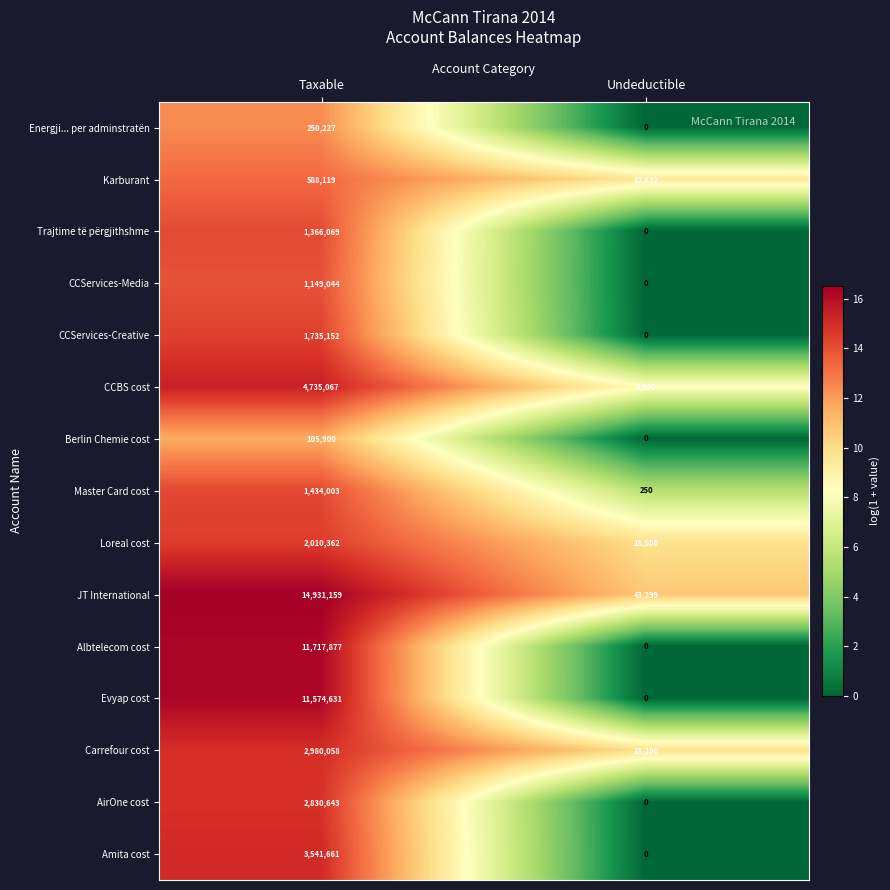

What is the maximum value shown in the chart?

14931159